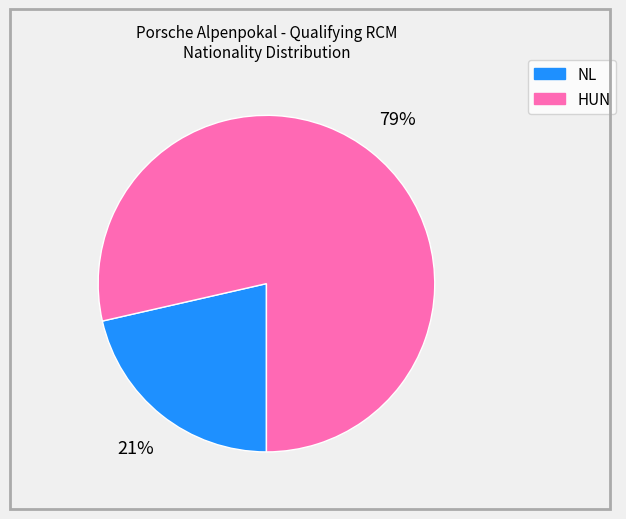

What is the majority slice?

HUN